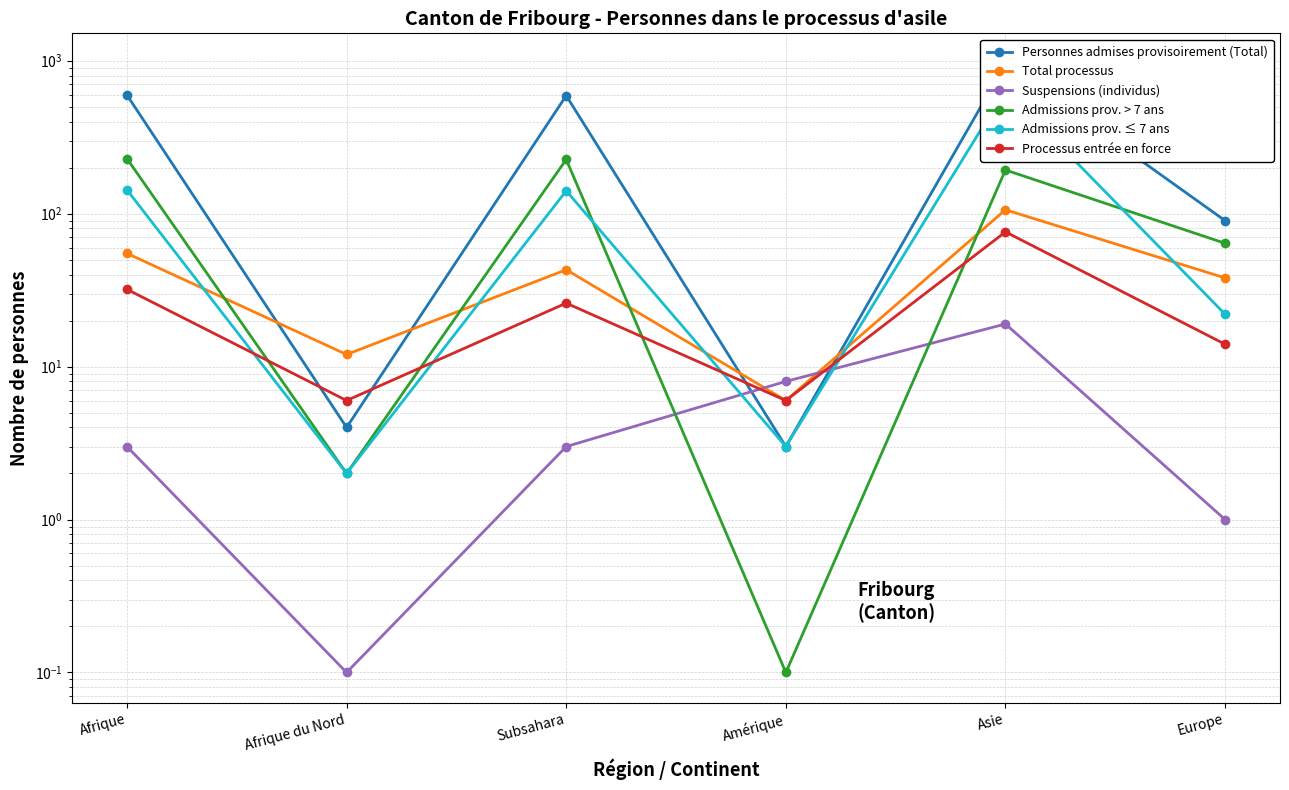

Which series has the largest range (max minus min)?

Personnes admises provisoirement (Total)